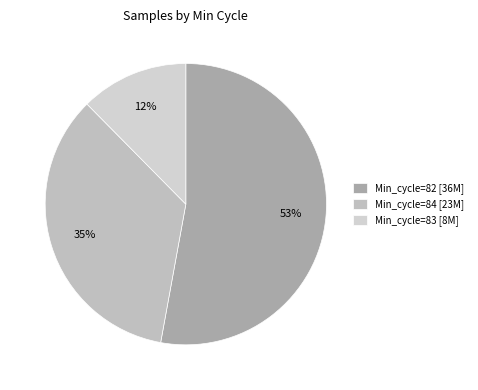

Which category has the biggest portion of the pie?

Min_cycle=82 [36M]